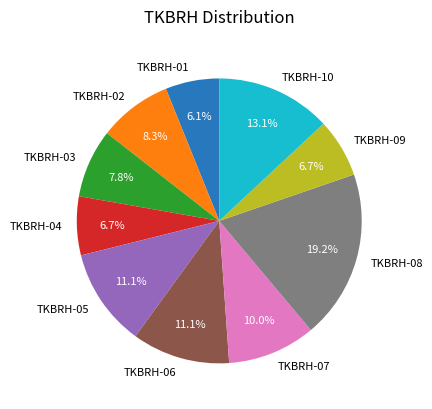

What percentage is the TKBRH-04 slice, to the nearest percent?

7%